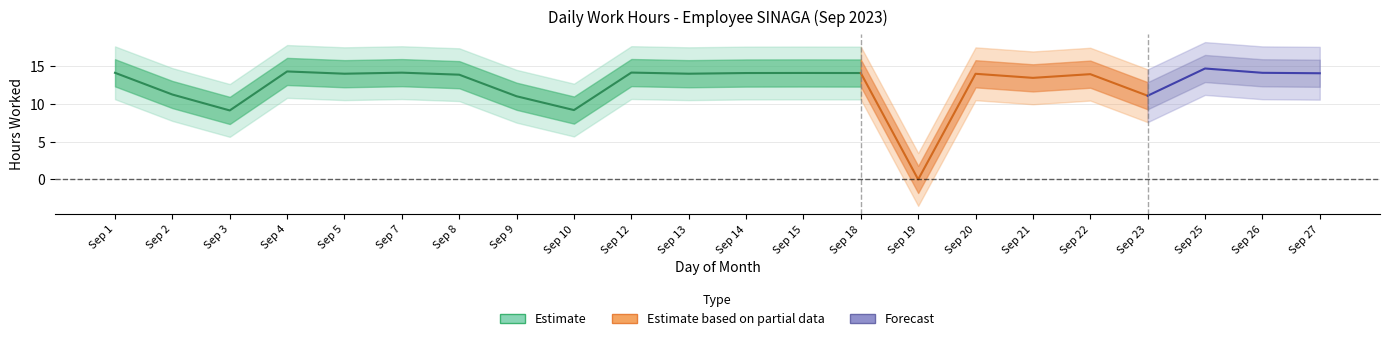

Rank the categories by value from highest to lowest.

25, 4, 12, 7, 1, 26, 15, 14, 18, 27, 5, 13, 20, 22, 8, 21, 2, 23, 9, 10, 3, 19